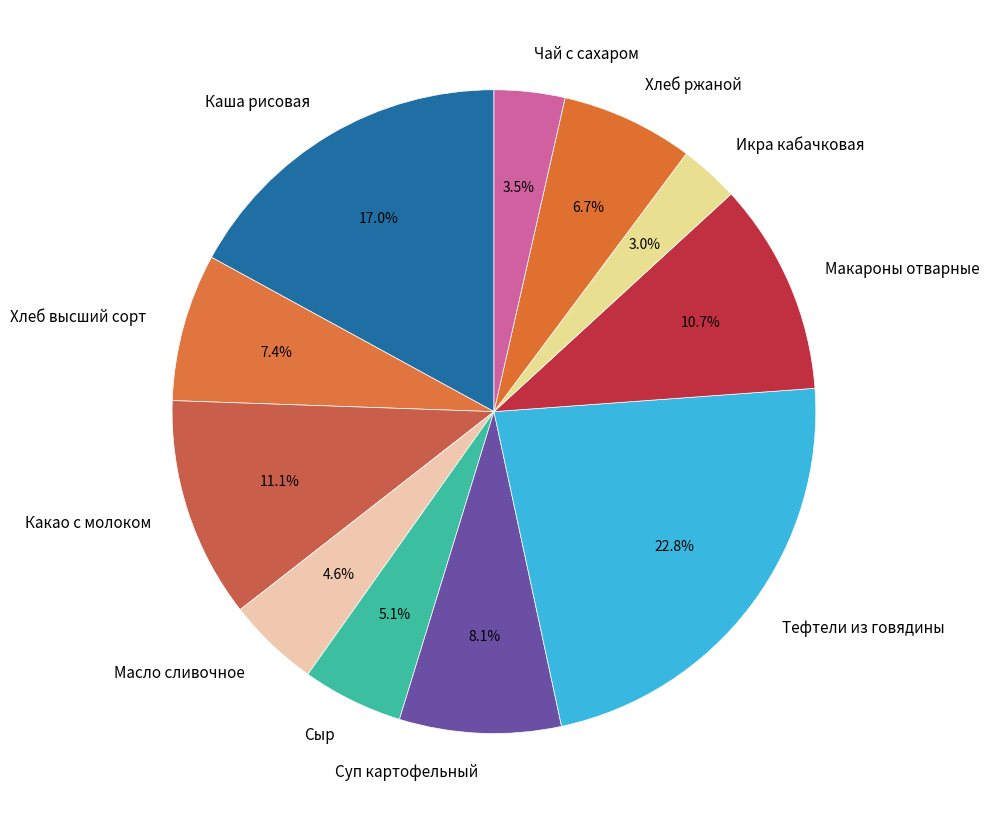

To the nearest percent, what is the difference between the largest and smallest slice percentages?

20%